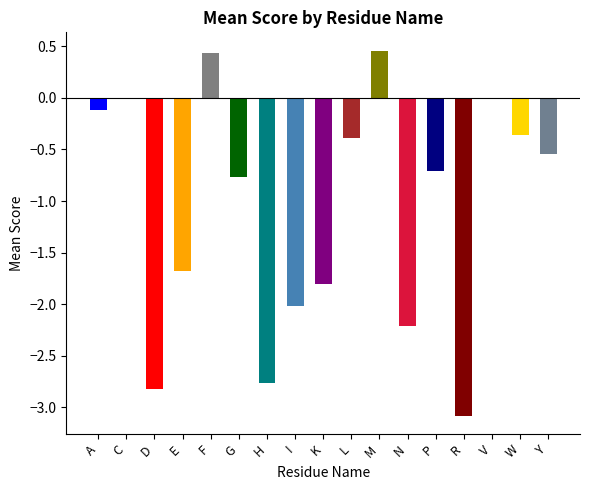

What is the approximate value at G?

-0.8